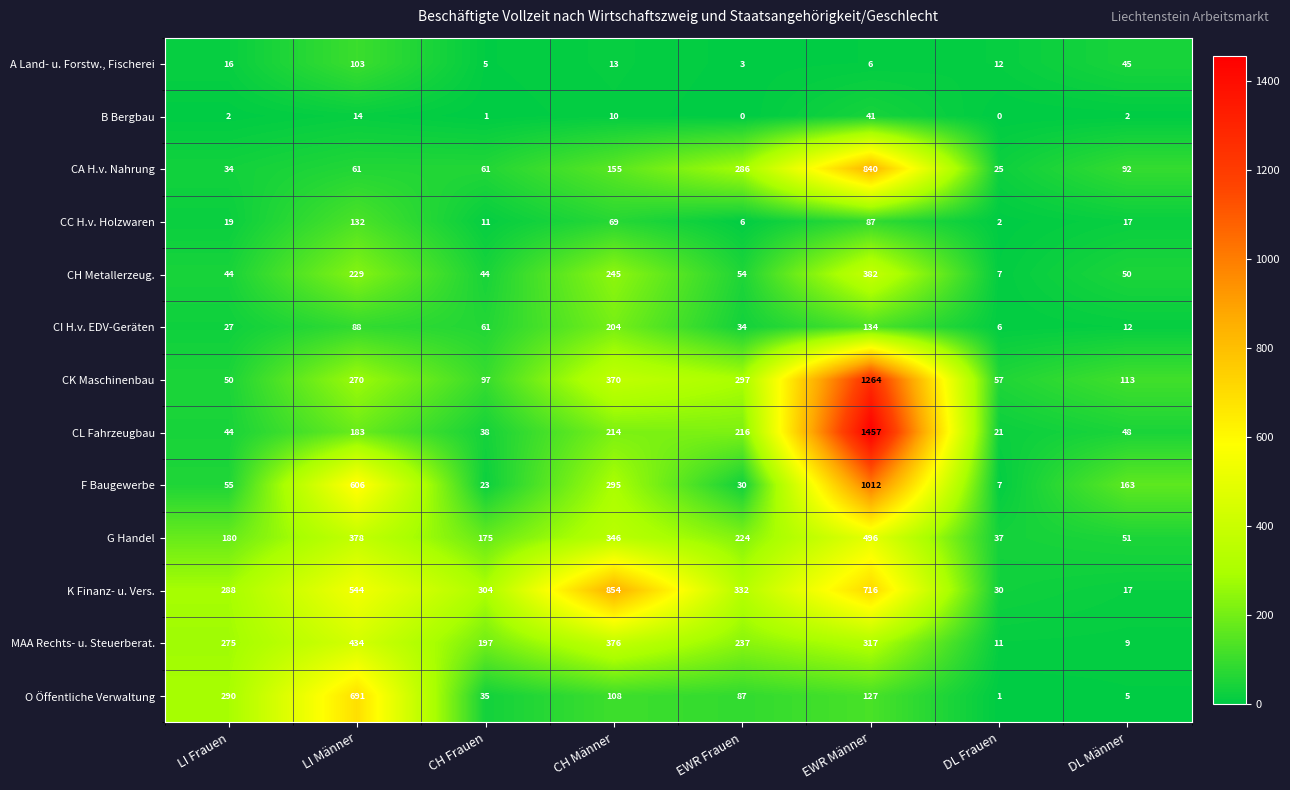

Which series has the largest total across all categories?

K Finanz- u. Vers.